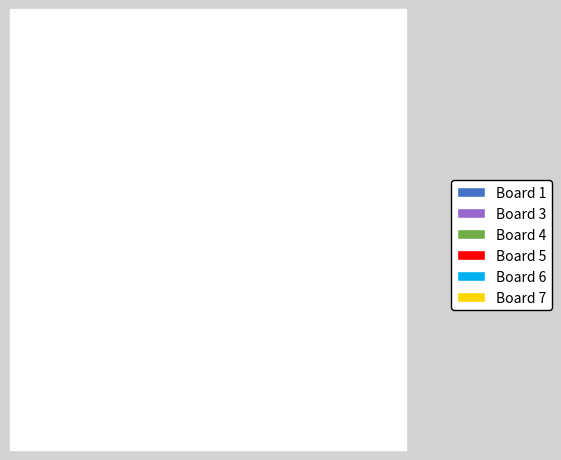

Which slice is the smallest?

Board 7